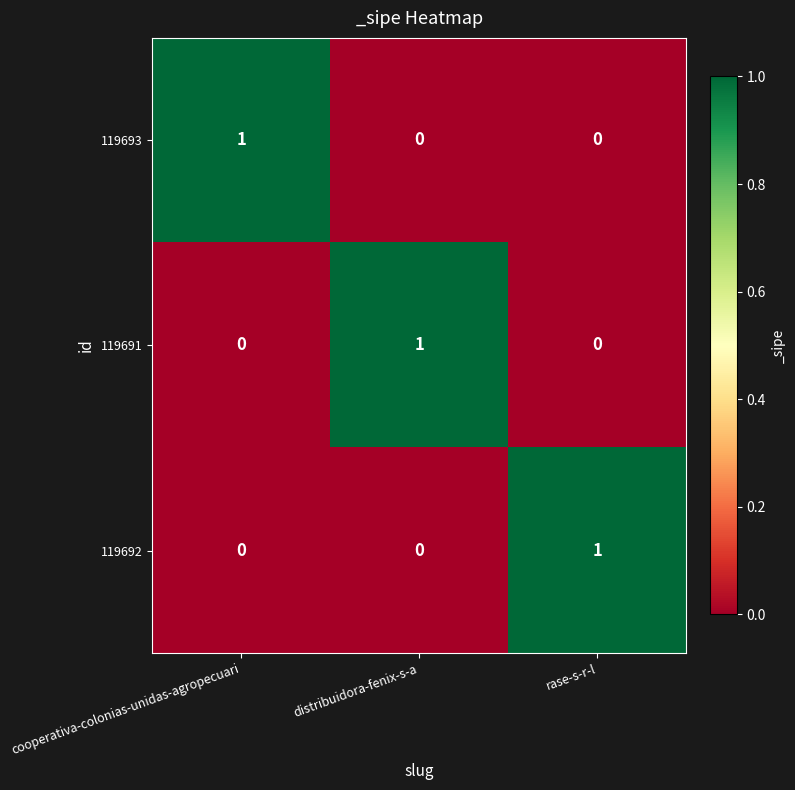

Count the 119693 values in the range 0 to 1.

3